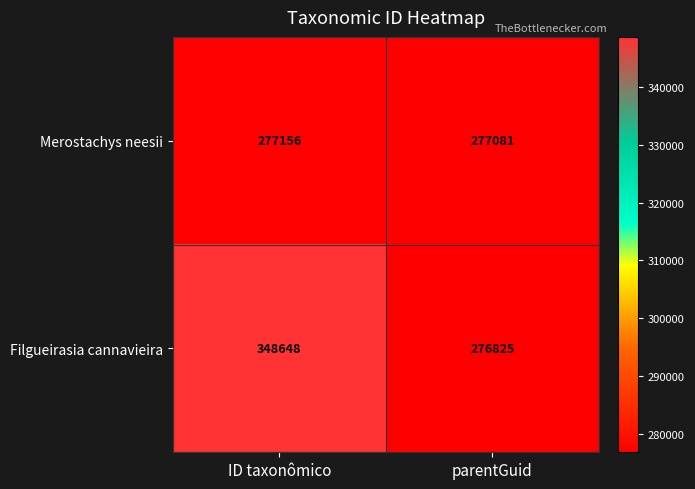

Read the Filgueirasia cannavieira value at ID taxonômico.

348648